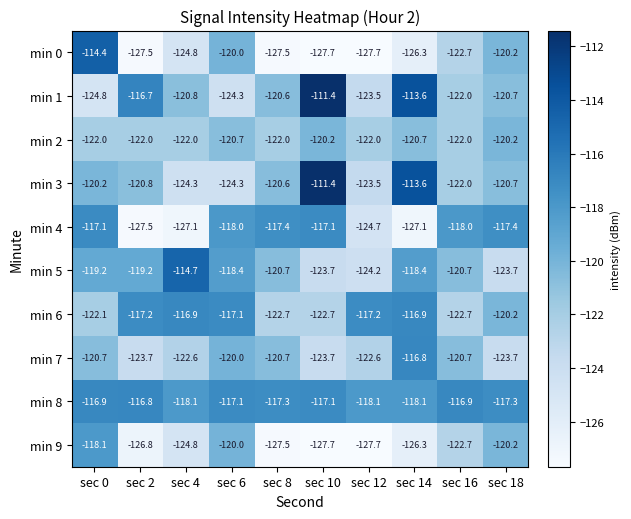

At which category is the sum across all series the highest?

sec 0